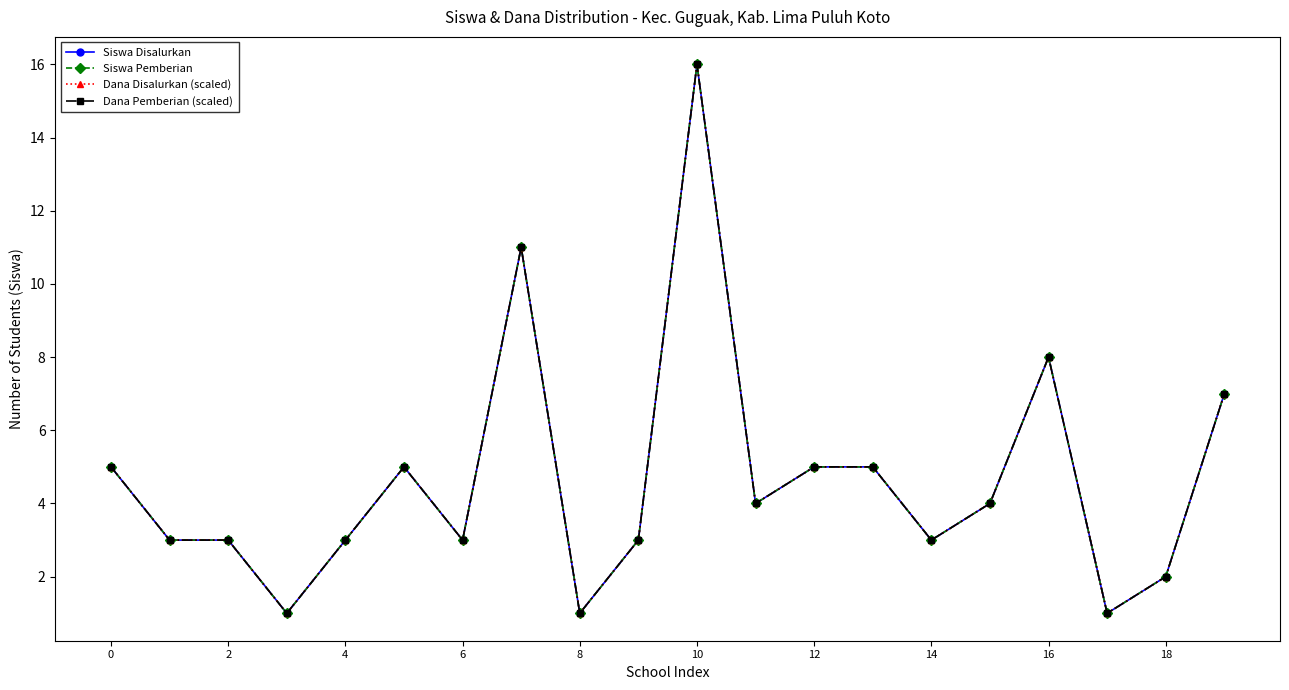

How many values in the Dana Pemberian (scaled) series are below 3?

4